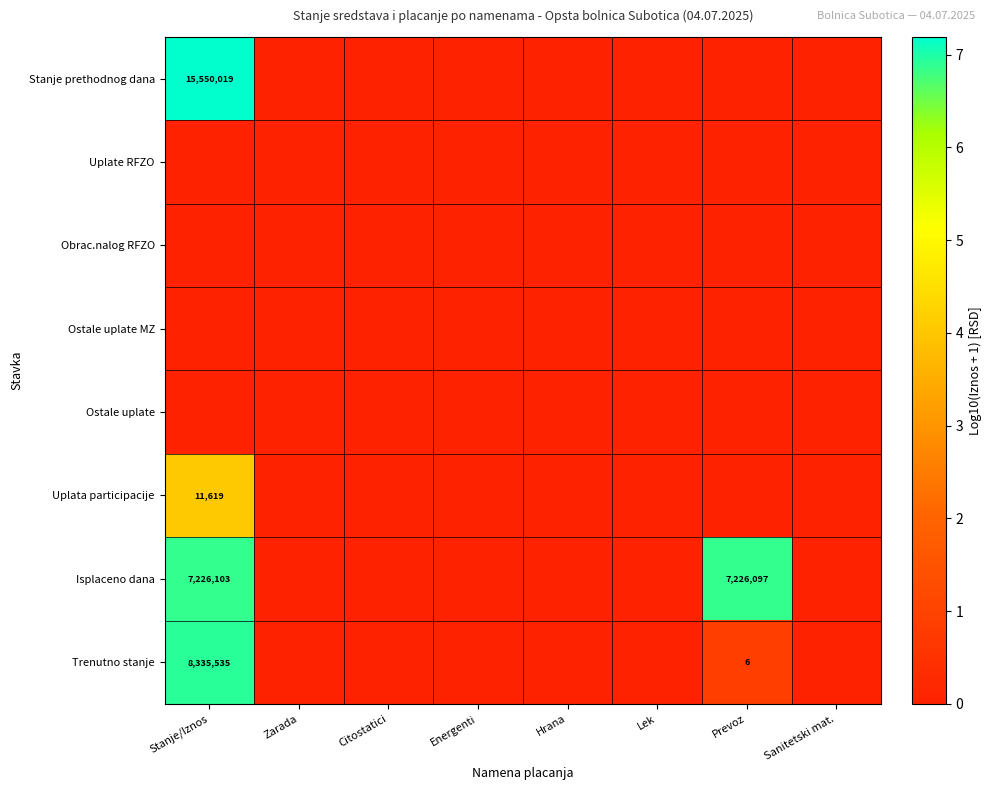

Is it true that Trenutno stanje equals 8335535 at Stanje/Iznos?

True